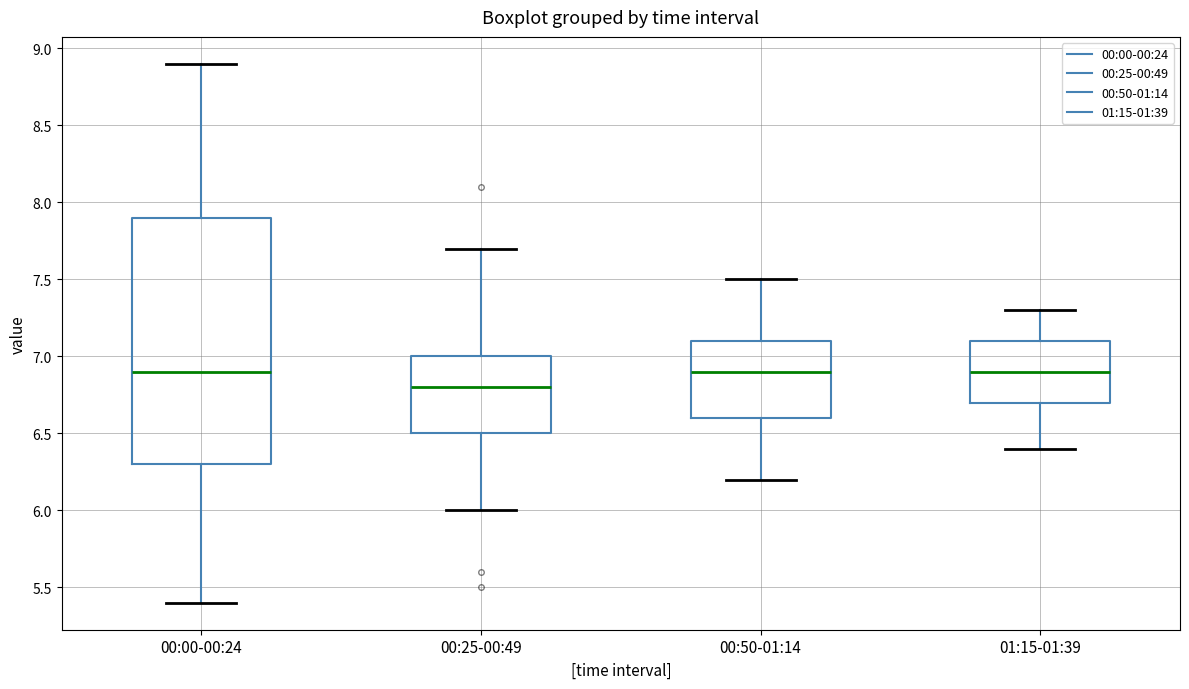

Reading left to right, transcribe this box plot: for each box, give where its median line is, the range the box spans, and where its two whiskers end, as read against the y-axis. The values are not printed on the chart, so give them approximately, as read against the axis.

00:00-00:24: median 6.9, box 6.3 to 7.9, whiskers 5.4 to 8.9
00:25-00:49: median 6.8, box 6.5 to 7.0, whiskers 6.0 to 7.7
00:50-01:14: median 6.9, box 6.6 to 7.1, whiskers 6.2 to 7.5
01:15-01:39: median 6.9, box 6.7 to 7.1, whiskers 6.4 to 7.3